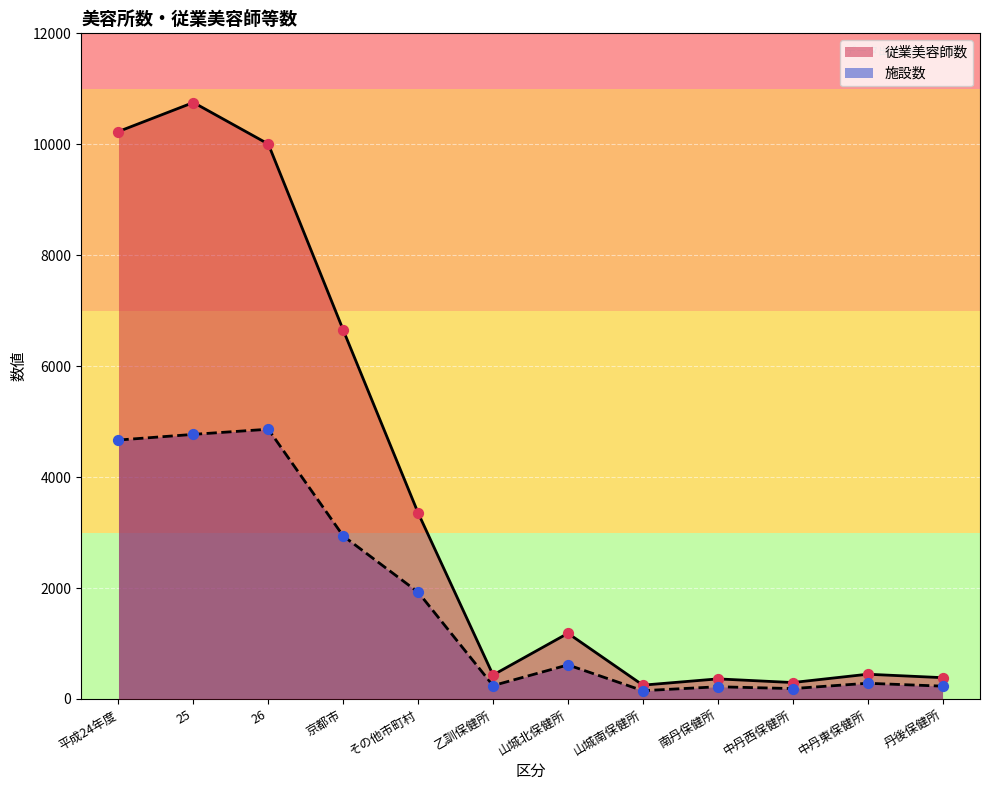

At which category is the sum across all series the highest?

25